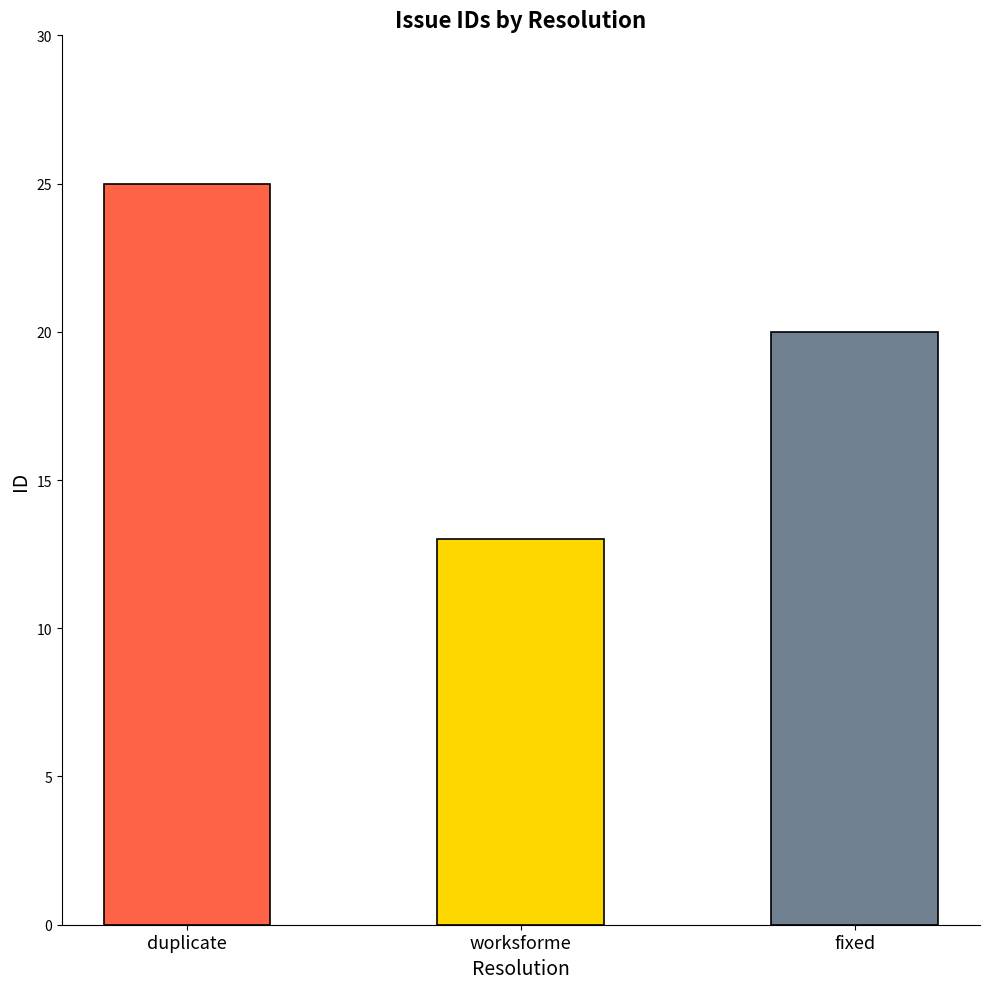

Are the bars horizontal?

No